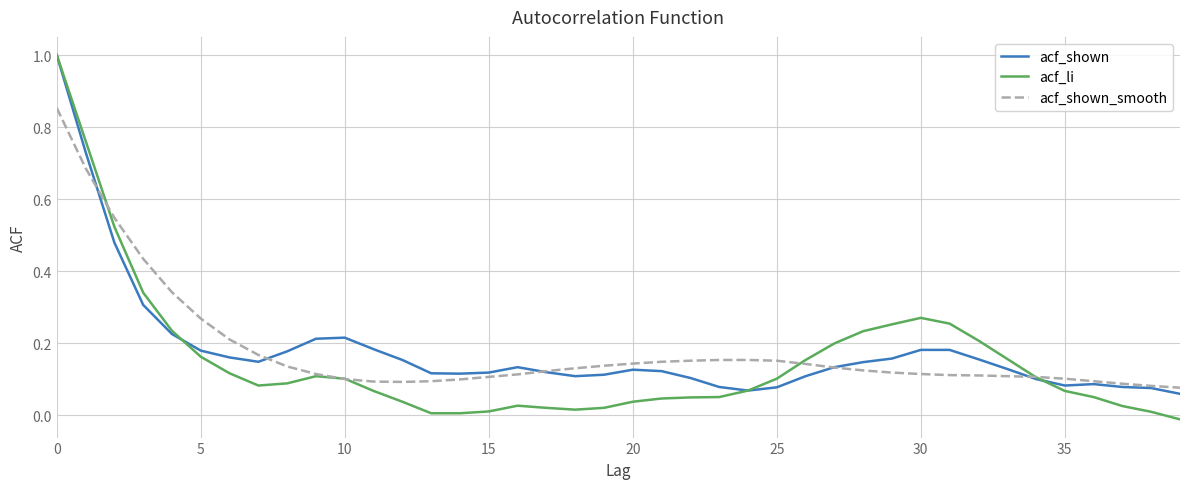

Which series has the largest range (max minus min)?

acf_li